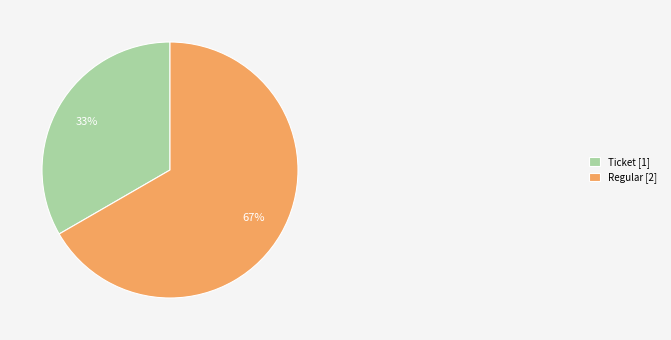

Rank the categories by value from highest to lowest.

Regular, Ticket